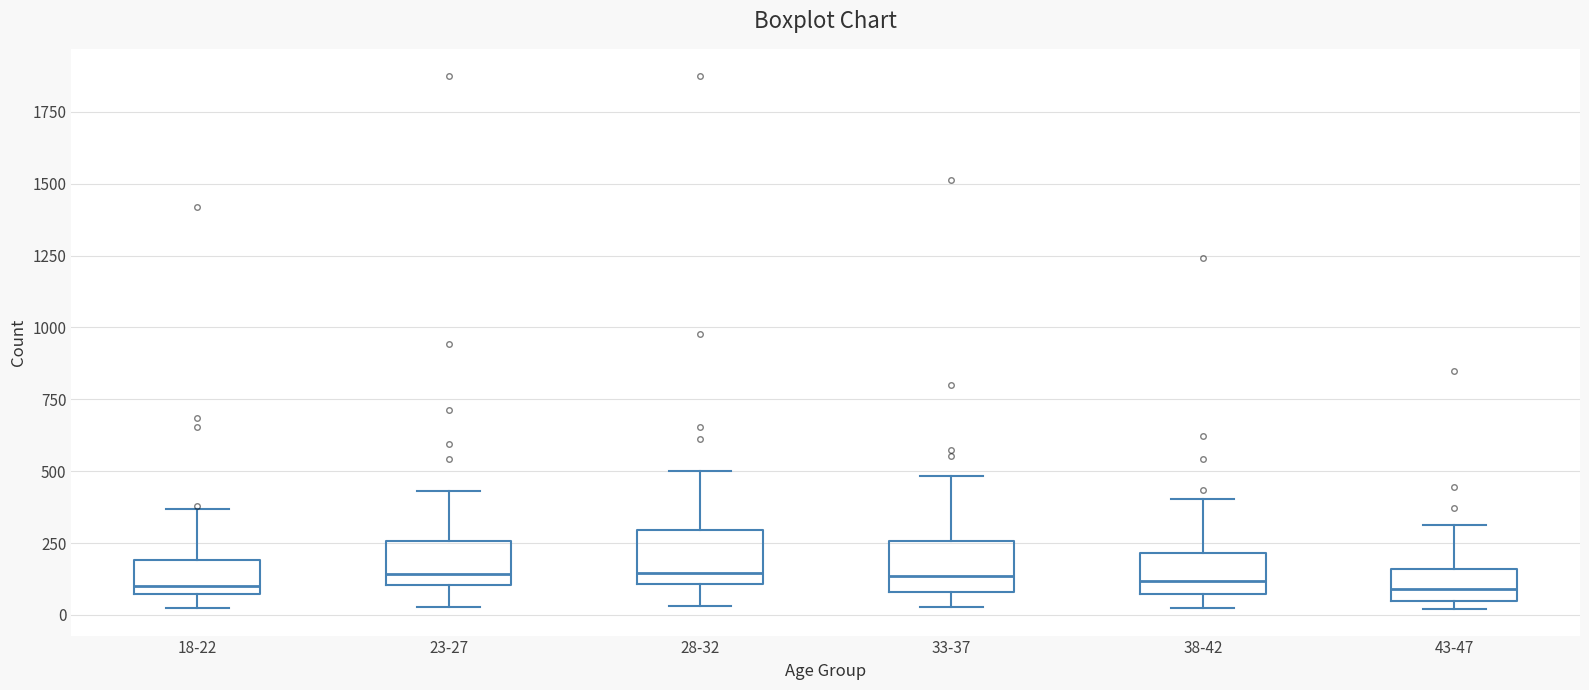

Reading left to right, transcribe this box plot: for each box, give where its median line is, the range the box spans, and where its two whiskers end, as read against the y-axis. The values are not printed on the chart, so give them approximately, as read against the axis.

18-22: median 100, box 50 to 200, whiskers 50 (just below the box's lower edge) to 350
23-27: median 150, box 100 to 250, whiskers 50 to 450
28-32: median 150, box 100 to 300, whiskers 50 to 500
33-37: median 150, box 100 to 250, whiskers 50 to 500
38-42: median 100, box 50 to 200, whiskers 50 (just below the box's lower edge) to 400
43-47: median 100, box 50 to 150, whiskers 0 to 300